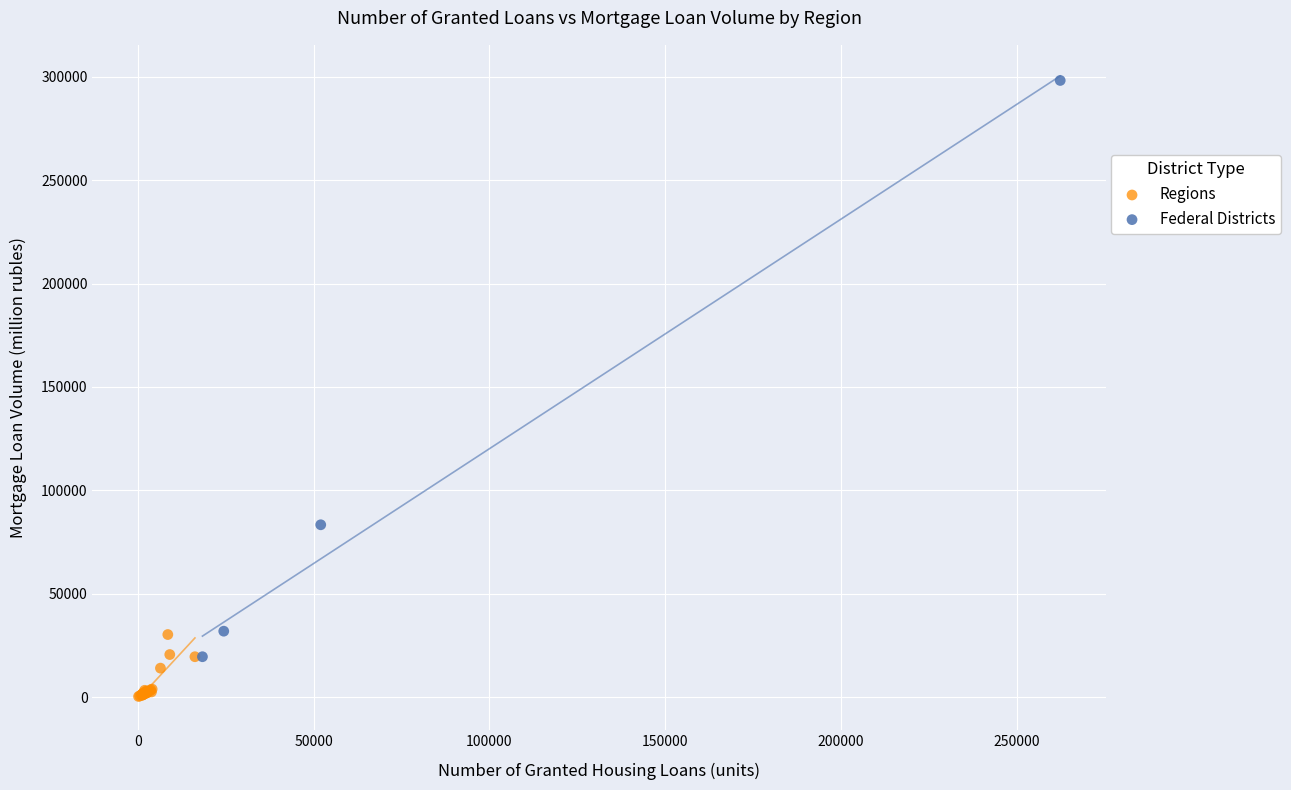

What are all the series names shown in the legend?

Regions, Federal Districts